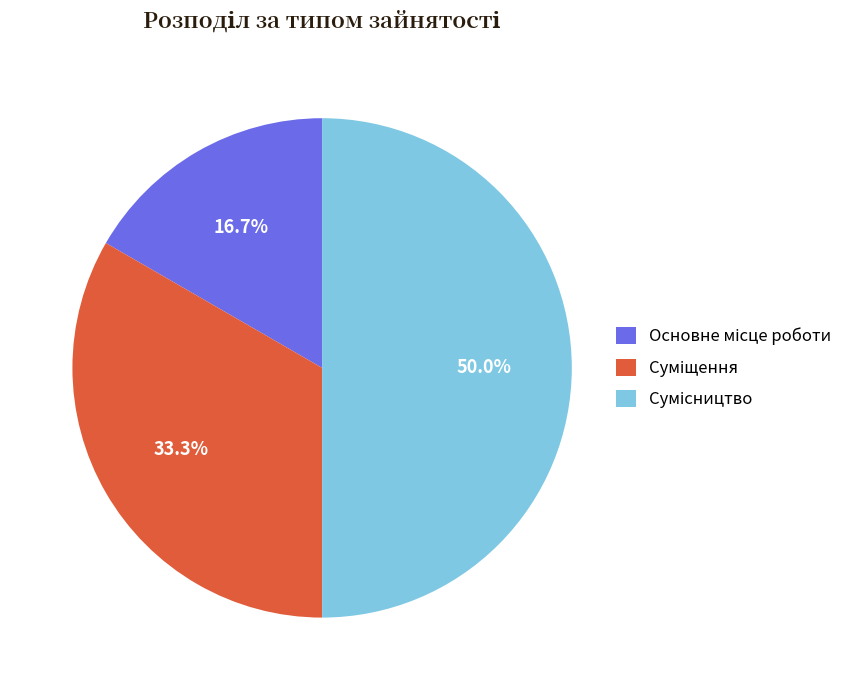

How many slices are in this pie chart?

3